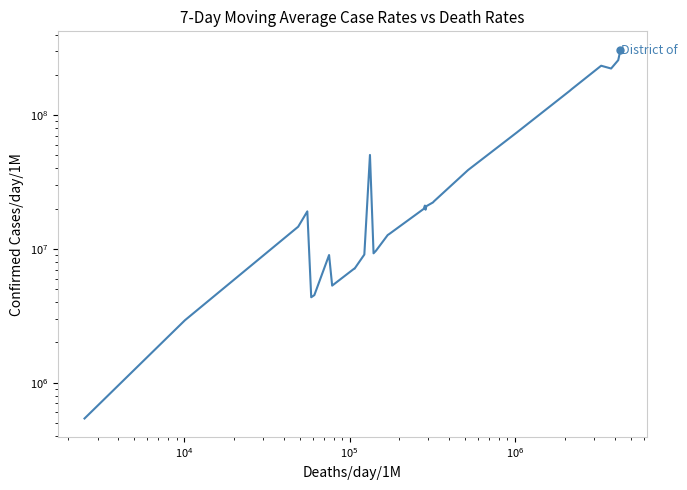

What is the difference between the second highest and minimum values?

257727931